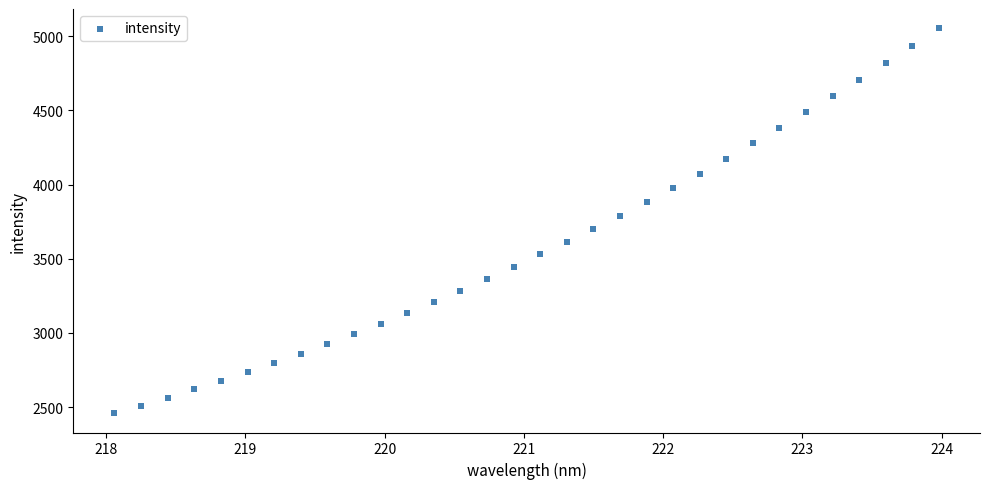

What is the range of X values (max minus min)?

5.9